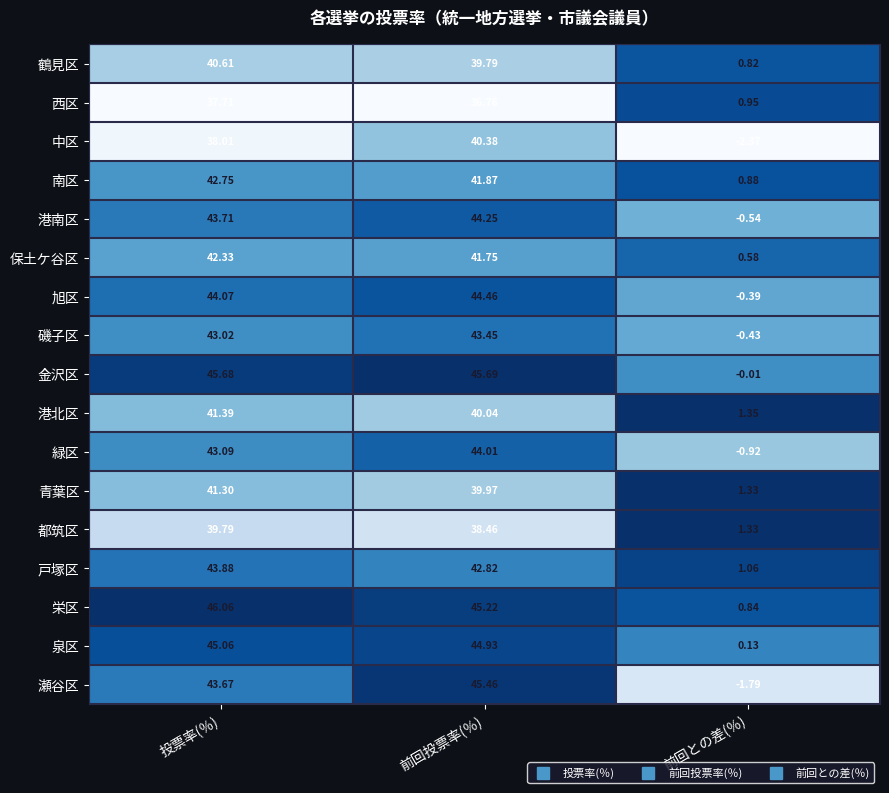

Is the value of 青葉区 at 前回投票率(％) greater than the value of 旭区 at 前回投票率(％)?

No